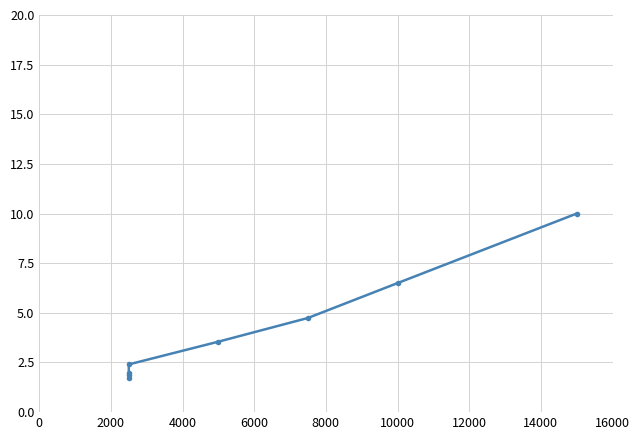

What is the smallest value displayed?

1.7